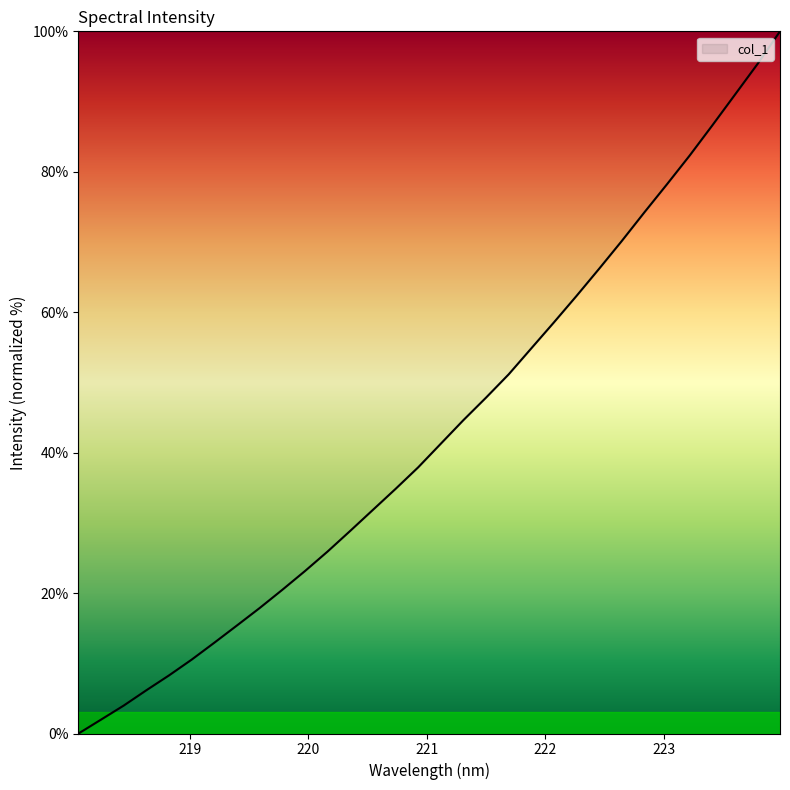

What is the maximum value shown in the chart?

100.0